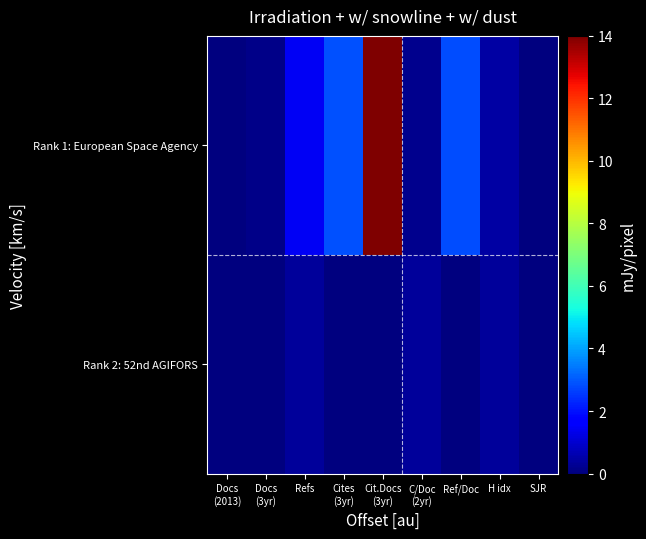

Which series has the largest total across all categories?

Rank 1: European Space Agency